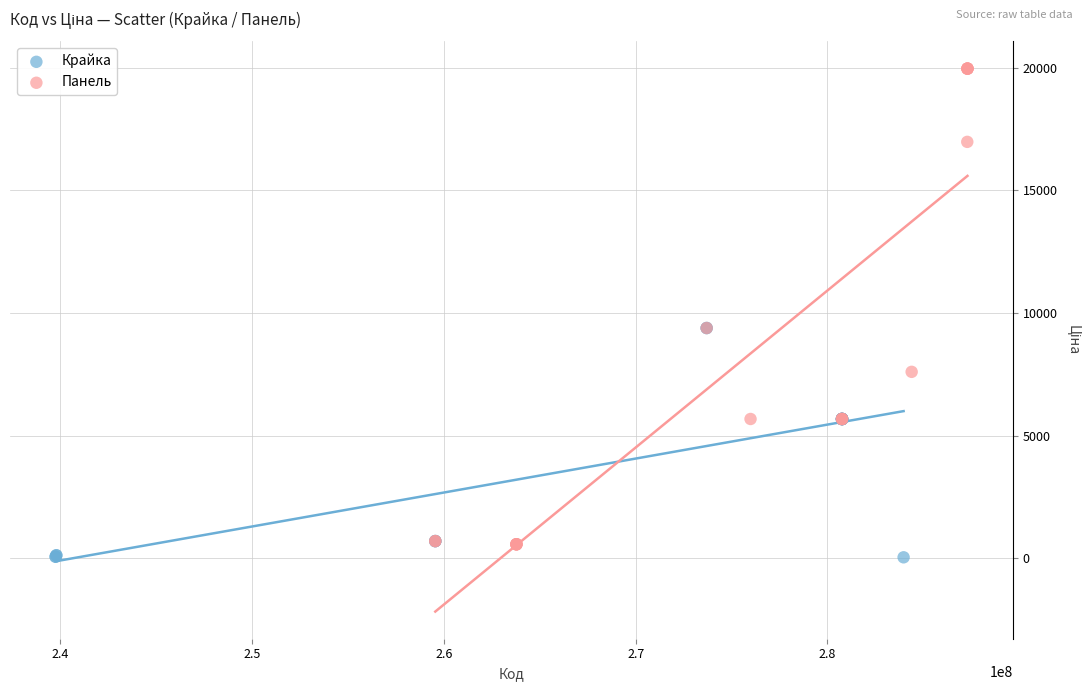

Which series has the widest spread of Y values?

Панель